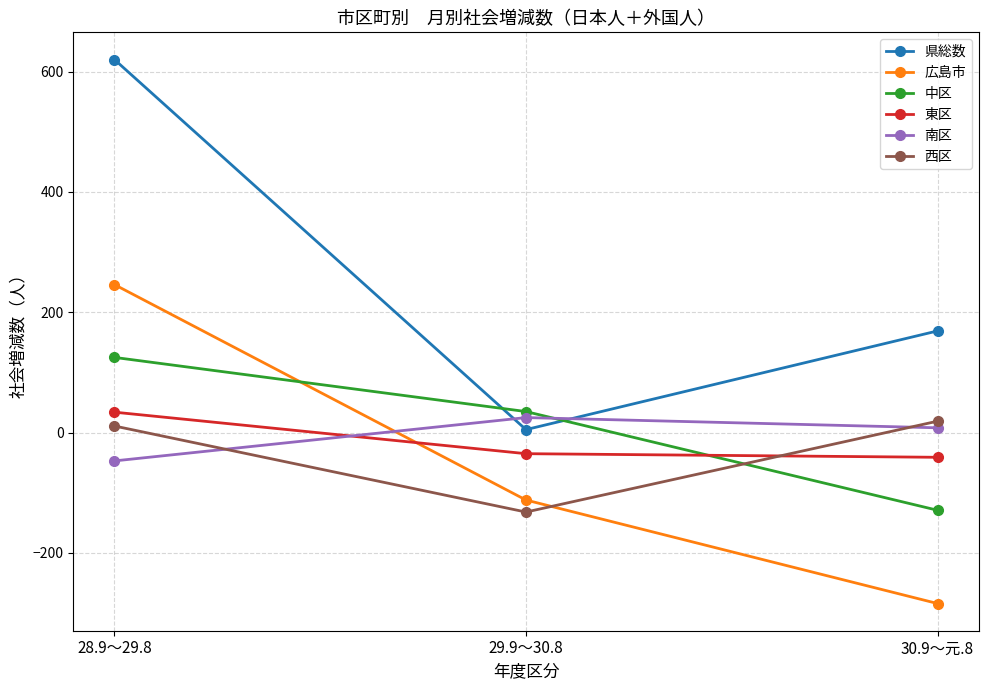

Reading right to left, what are all the values shown in this chart?

県総数: 169	5	620
広島市: -284	-112	246
中区: -129	35	125
東区: -41	-35	34
南区: 8	25	-47
西区: 19	-132	11